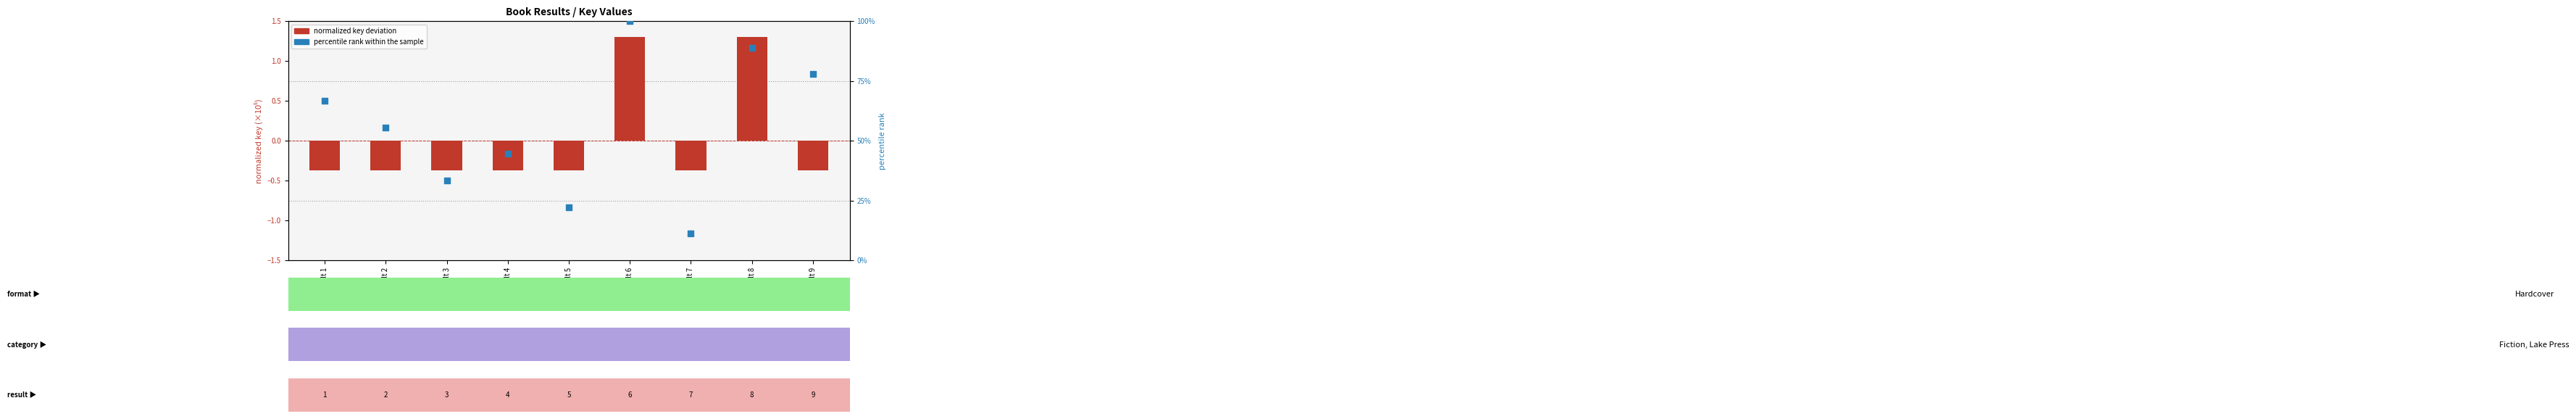

At how many categories does at least one series exceed 56?

4